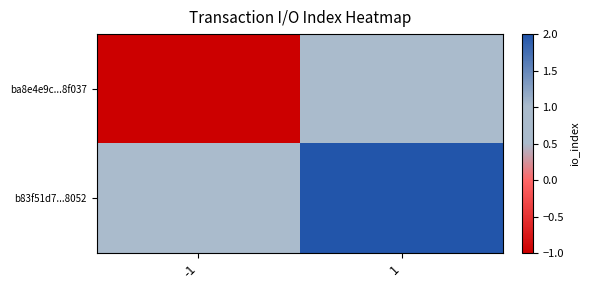

What is the total value across all series at 1?

3